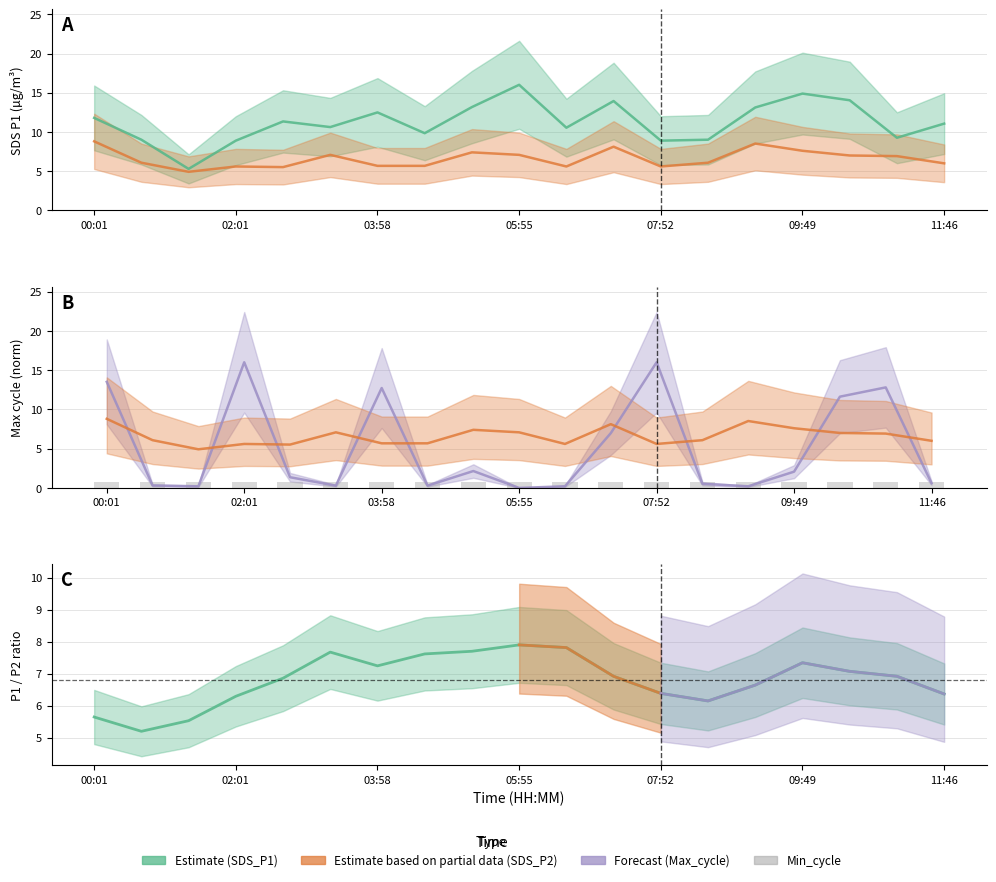

What is the difference between the highest and lowest values at 02:40?

10.0